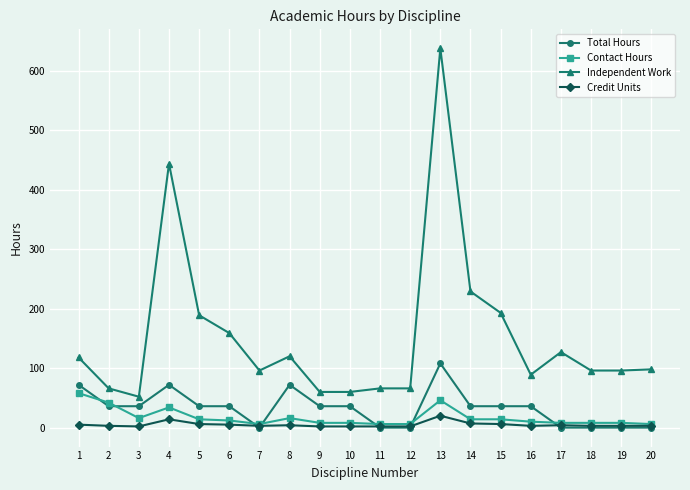

True or false: Contact Hours and Independent Work cross at least once.

False